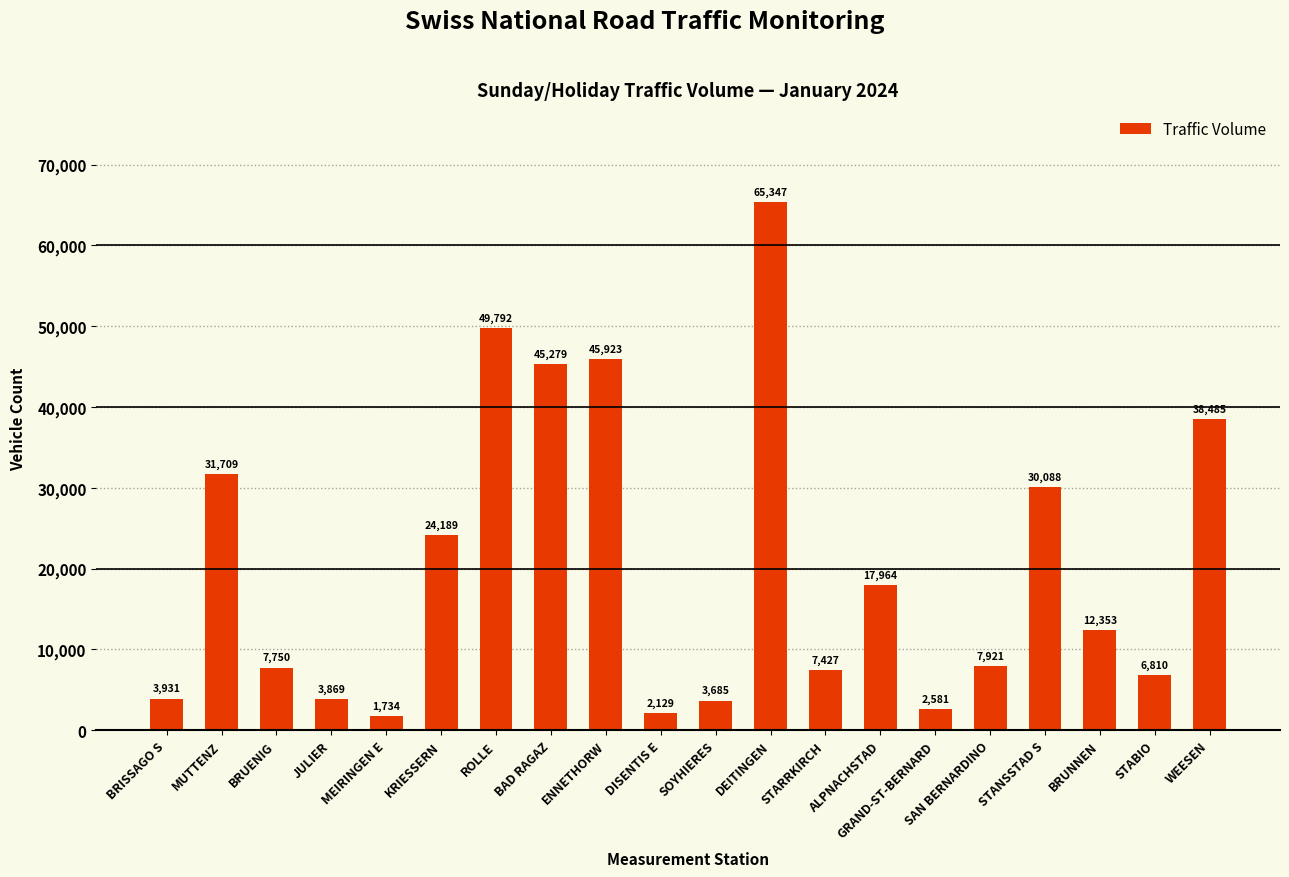

What is the greatest value displayed?

65347